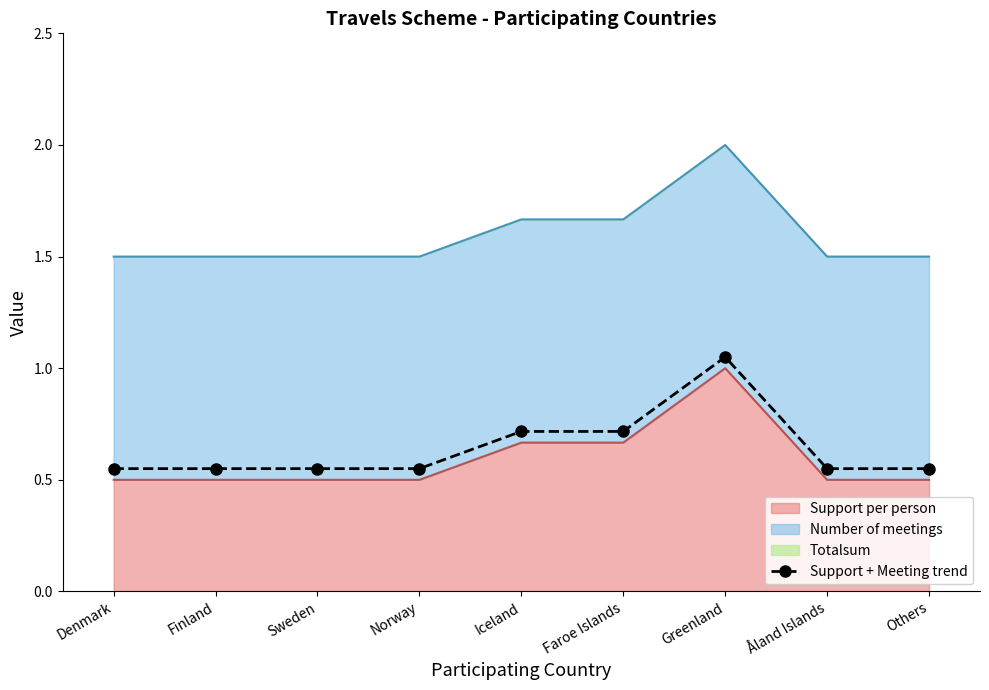

What is the average value?

0.6